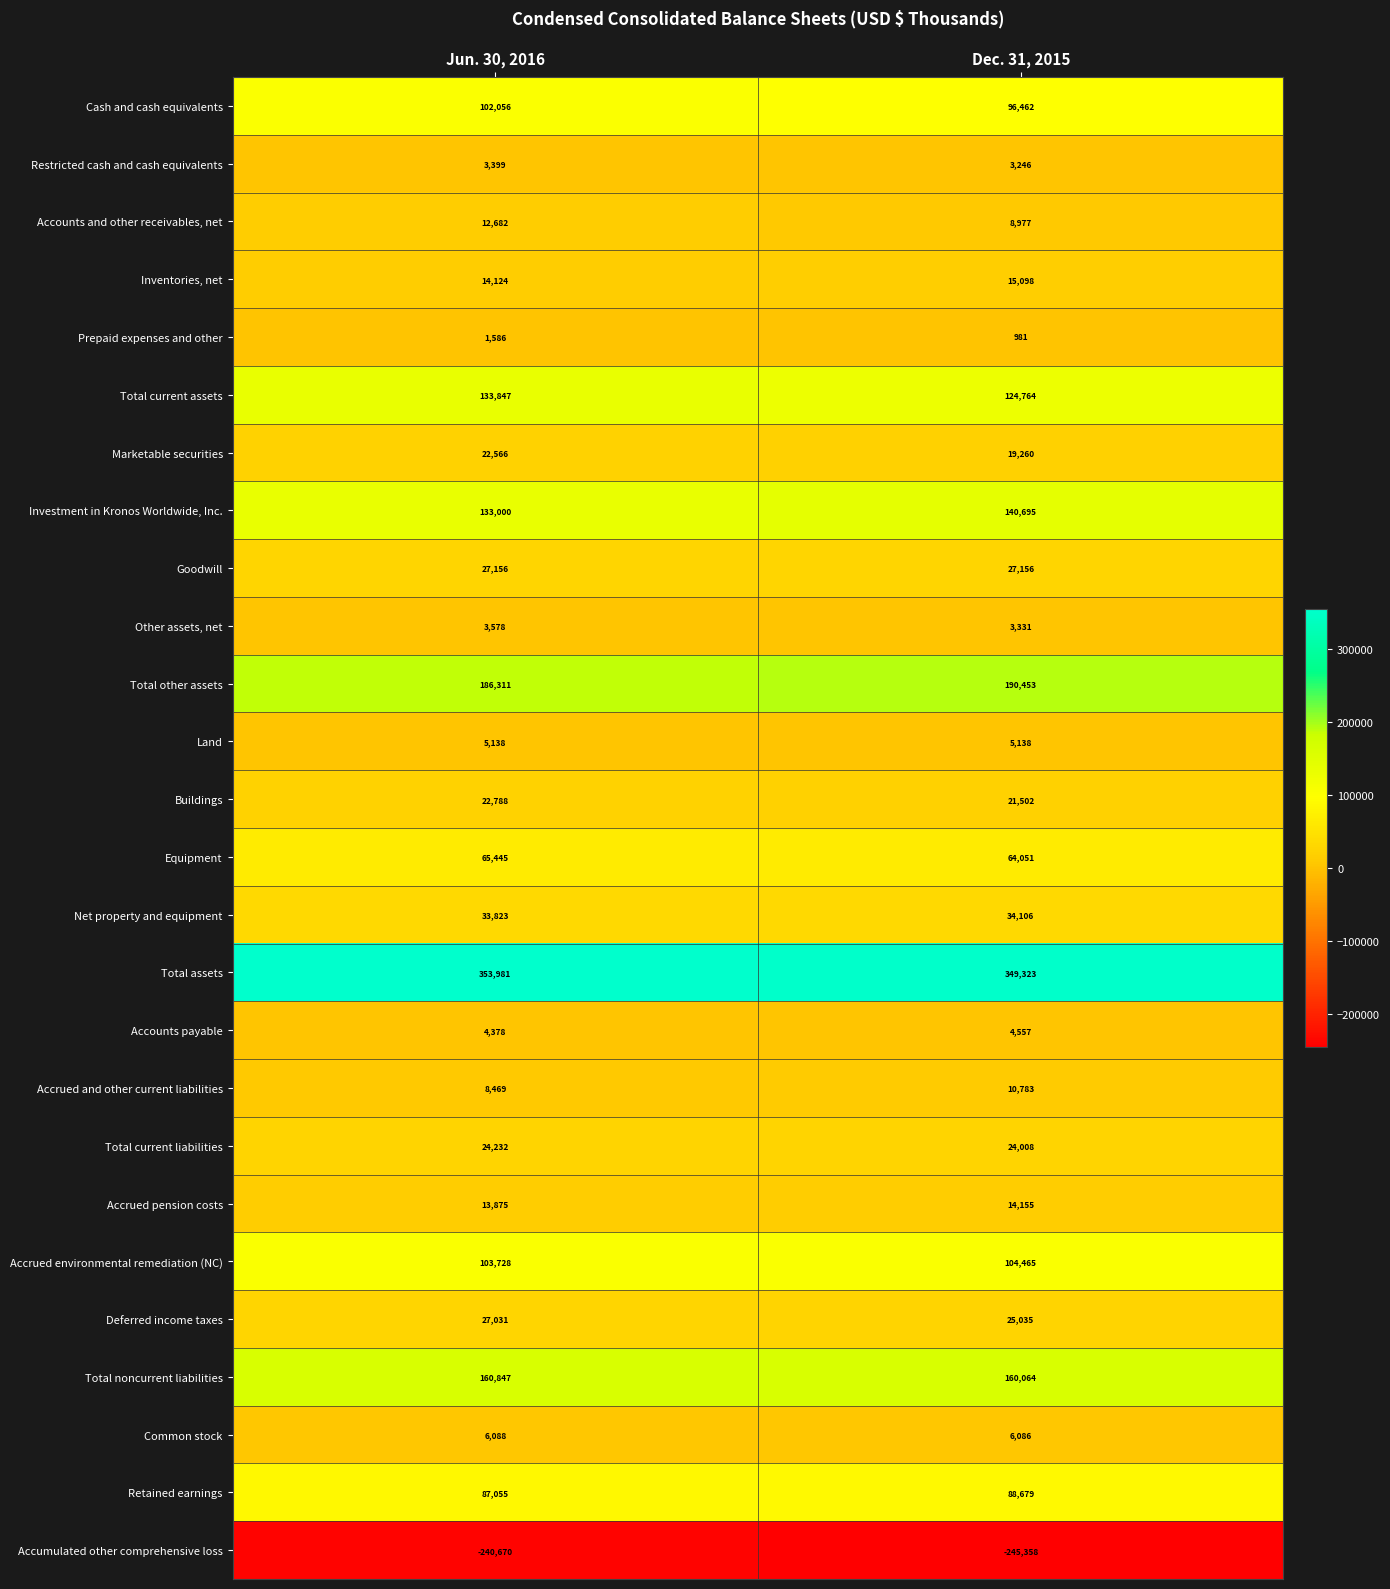

True or false: Total assets has a value of 353981 at Jun. 30, 2016.

True